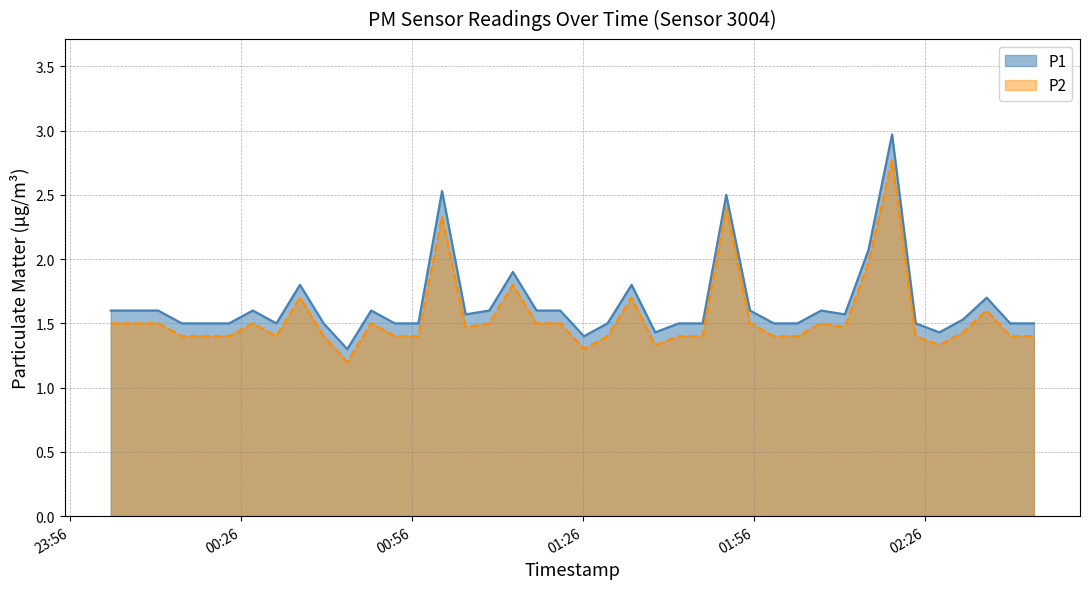

Is the value of P2 at 2024-01-30T02:36:48 greater than the value of P1 at 2024-01-30T02:24:21?

Yes